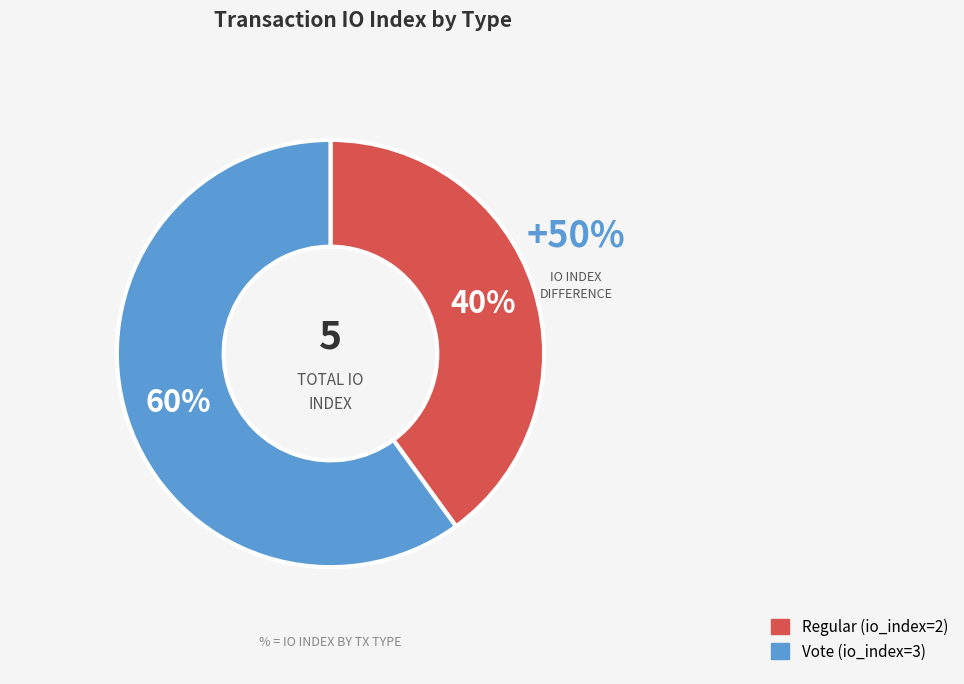

Does Vote account for over 50% of the chart?

Yes